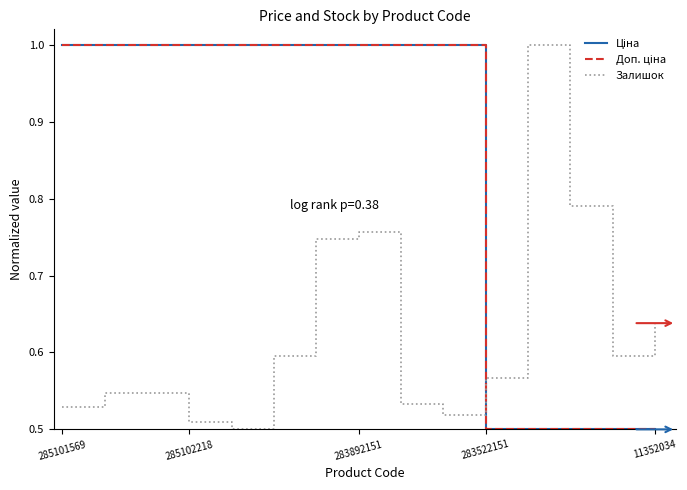

Does the chart display data point markers on the line(s)?

No